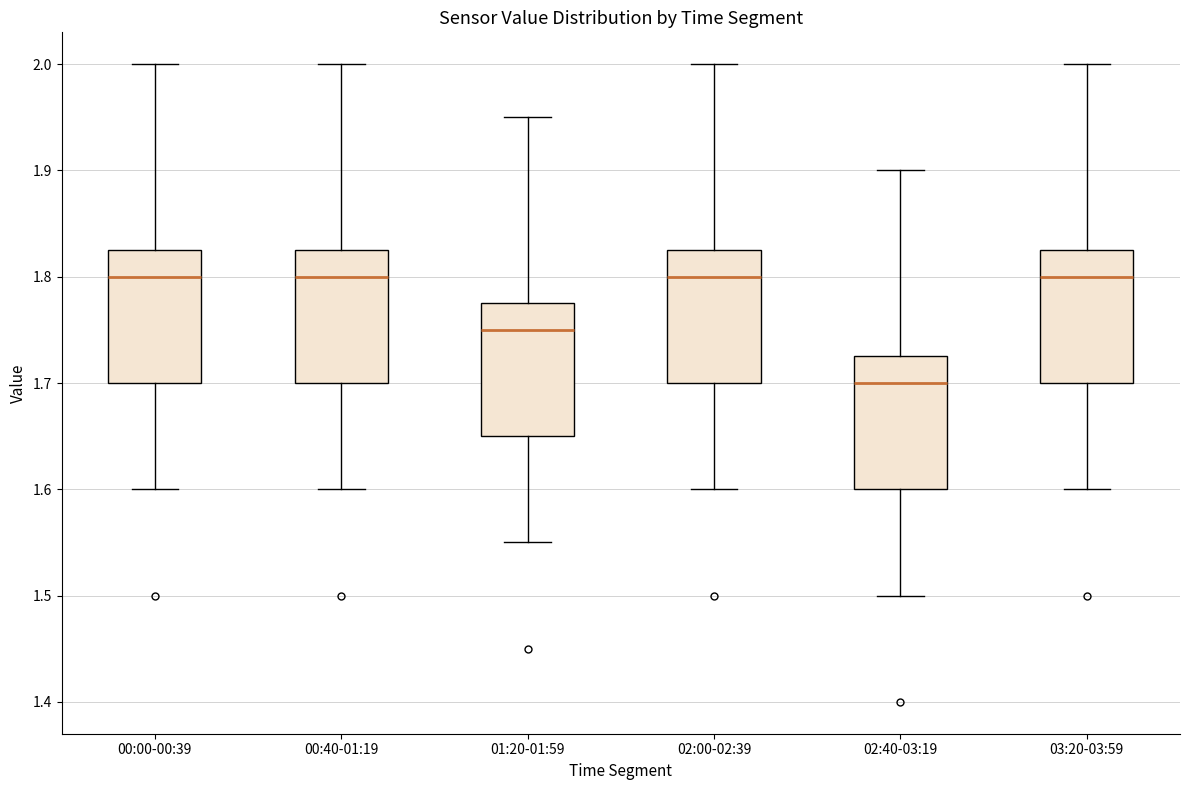

Reading left to right, read every box against the y-axis: the position of its median line, the range the box covers, and the ends of its whiskers. The values are not printed on the chart, so give them approximately, as read against the axis.

00:00-00:39: median 1.80, box 1.70 to 1.83, whiskers 1.60 to 2.00
00:40-01:19: median 1.80, box 1.70 to 1.83, whiskers 1.60 to 2.00
01:20-01:59: median 1.75, box 1.65 to 1.78, whiskers 1.55 to 1.95
02:00-02:39: median 1.80, box 1.70 to 1.83, whiskers 1.60 to 2.00
02:40-03:19: median 1.70, box 1.60 to 1.73, whiskers 1.50 to 1.90
03:20-03:59: median 1.80, box 1.70 to 1.83, whiskers 1.60 to 2.00